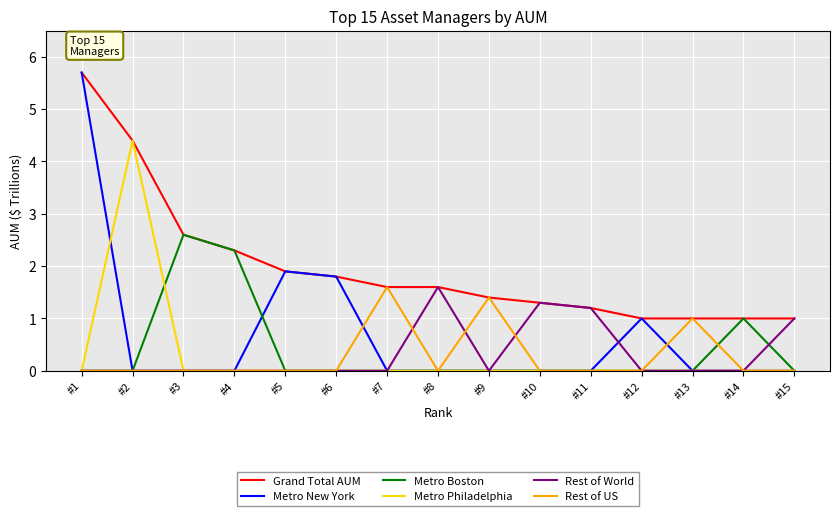

The Metro Boston series shows 1.4 at #15. True or false?

False